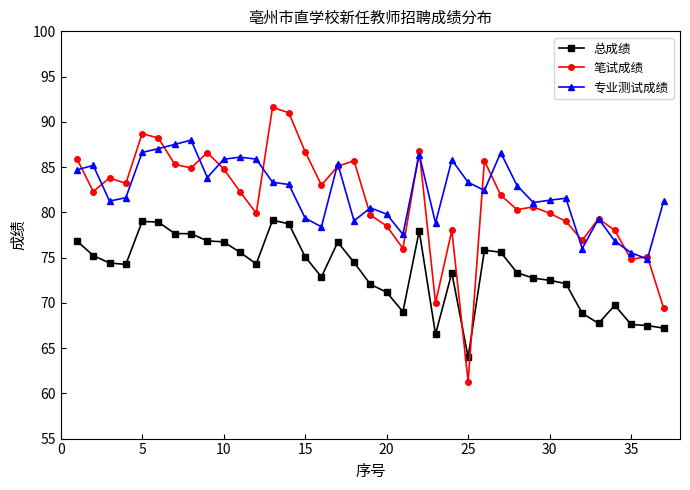

True or false: 笔试成绩 has more than 1 points higher than both neighbors.

True